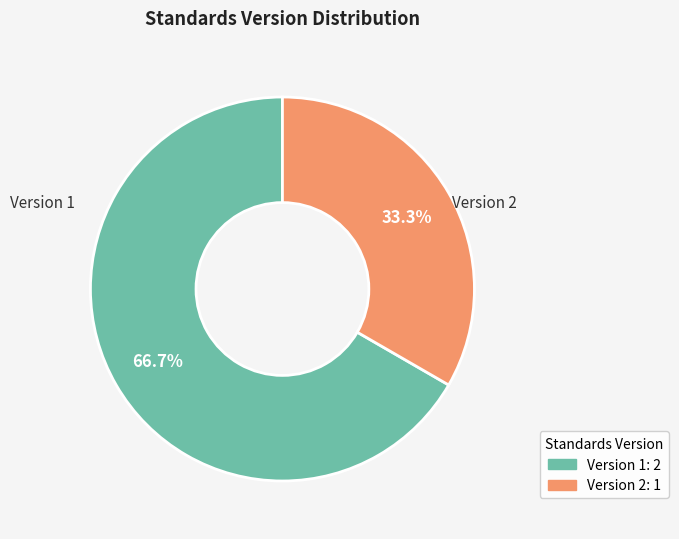

Is there any slice that represents more than half of the pie?

Yes